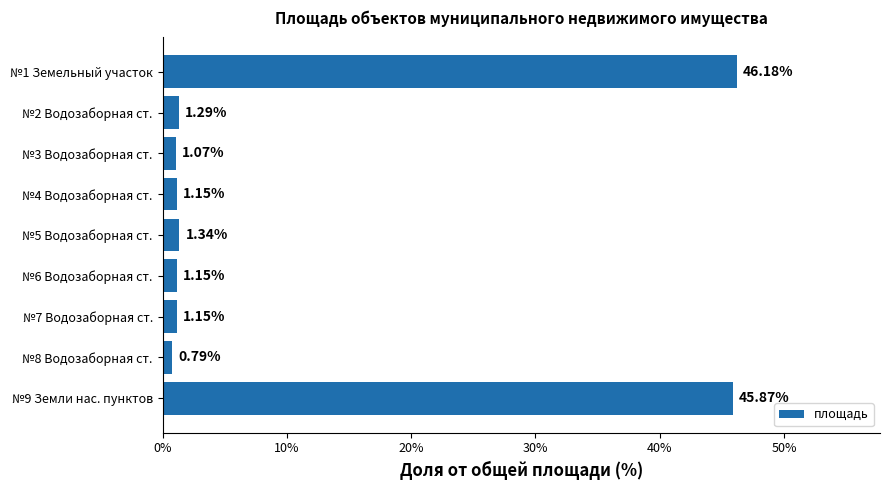

Between №1 Земельный участок and №2 Водозаборная ст., which is larger?

№1 Земельный участок